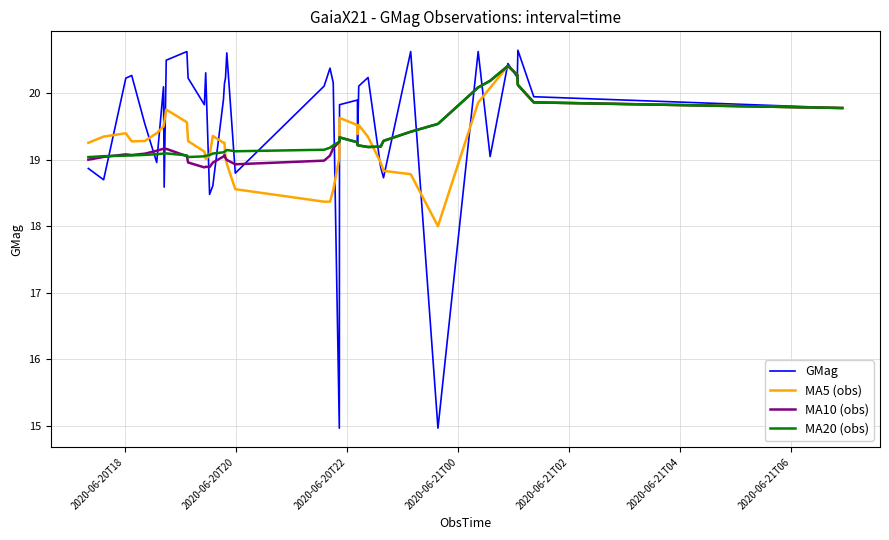

What is the minimum value shown in the chart?

15.0